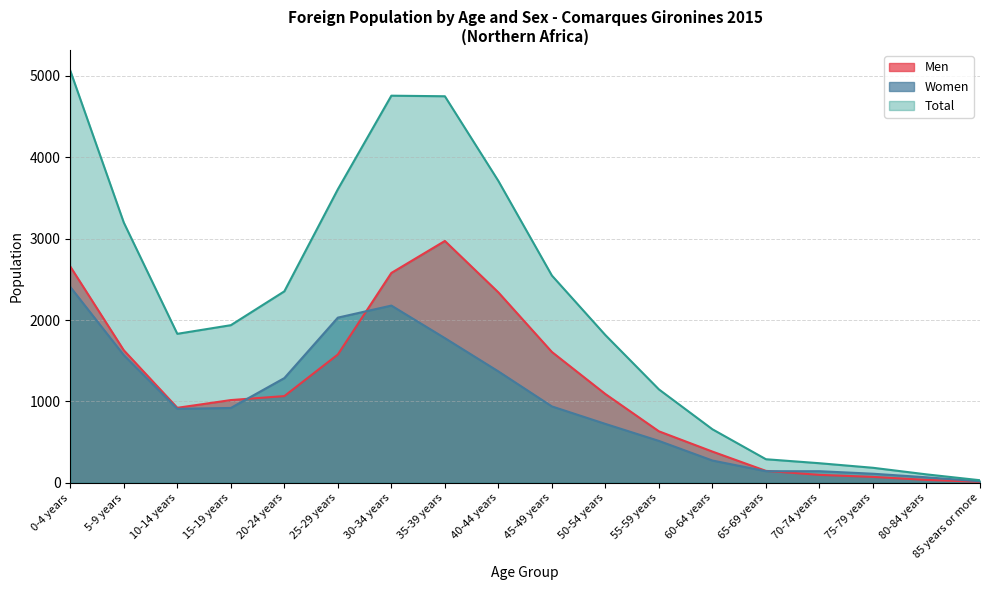

Where is the first local minimum for Men?

10-14 years